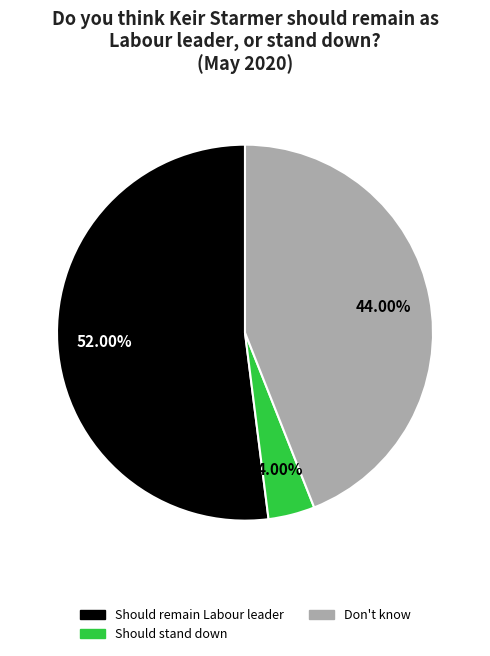

Does any single category account for the majority?

Yes